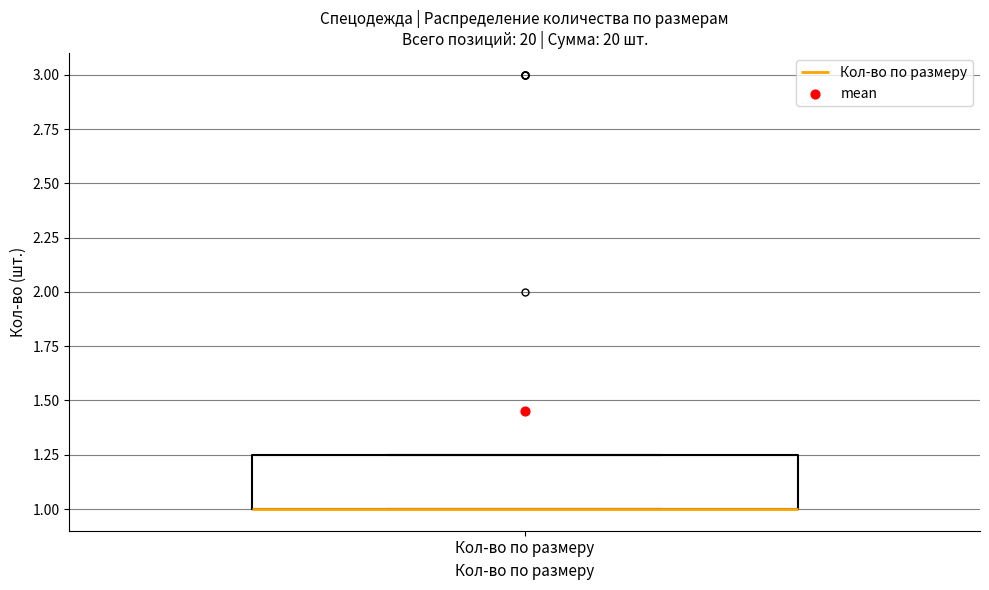

Transcribe this box plot: give where the median line is, the range the box spans, and where the two whiskers end, as read against the y-axis. The values are not printed on the chart, so give them approximately, as read against the axis.

median 1.00 (drawn on the box's lower edge), box 1.00 to 1.25, whiskers 1.00 to 1.25